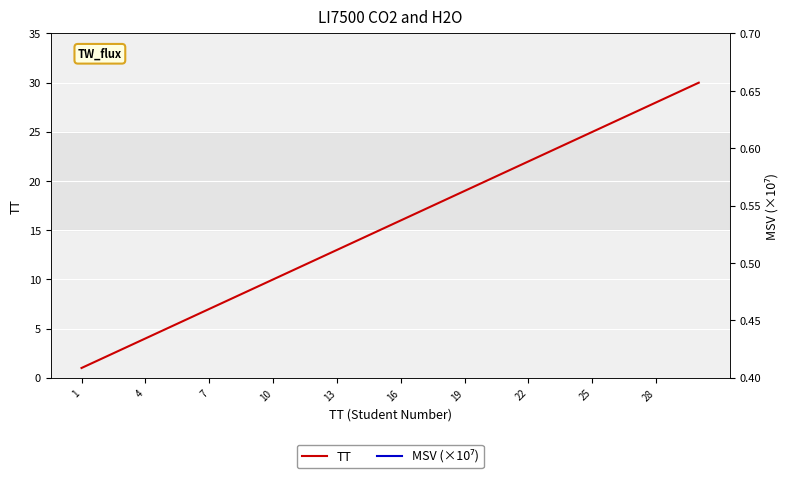

Rank the series at 17 from highest to lowest value.

MSV (×10⁷), TT